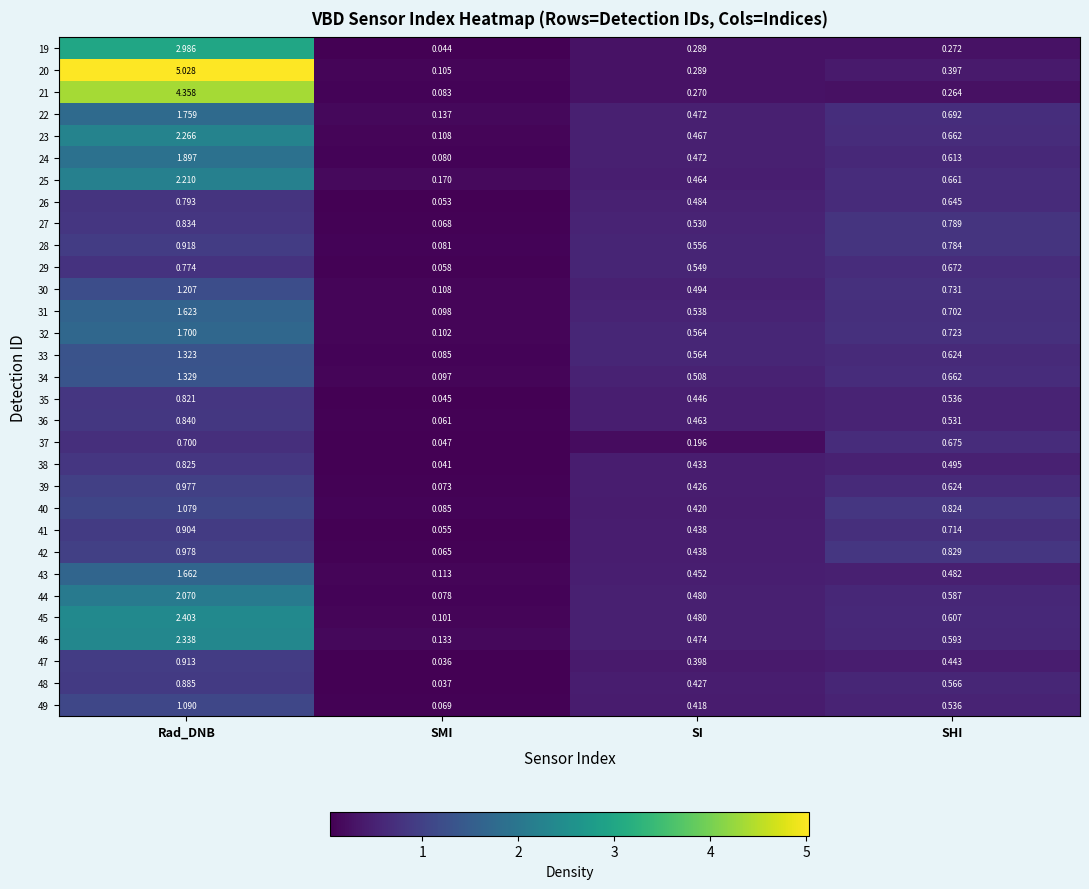

Which label corresponds to the largest value in the chart?

Rad_DNB